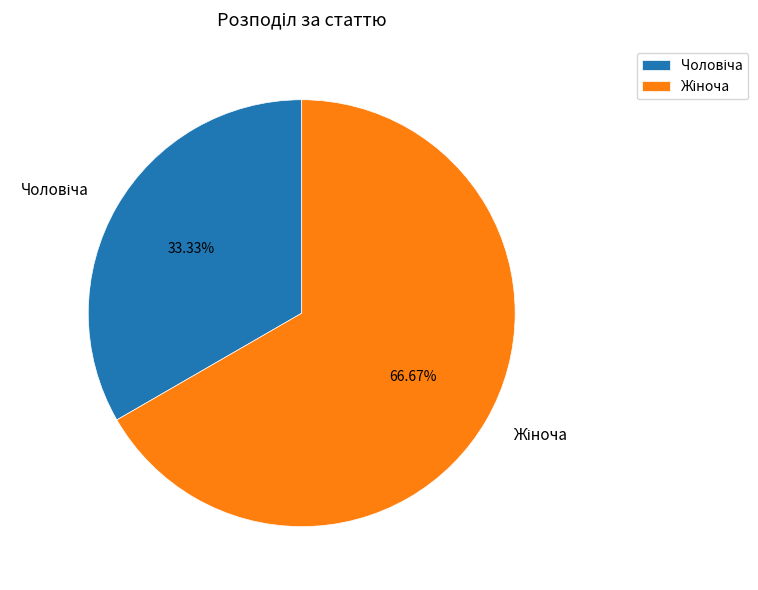

Is there any slice that represents more than half of the pie?

Yes